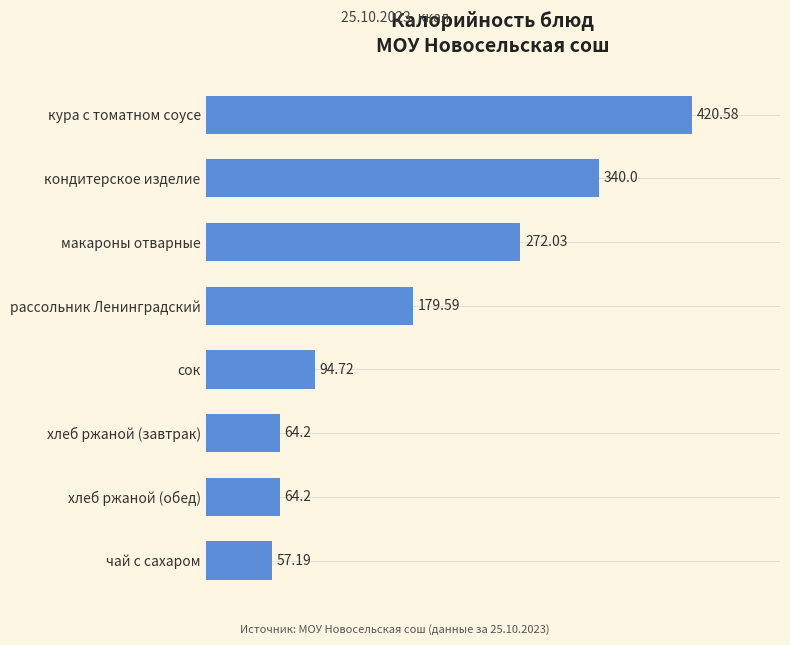

Are the bars horizontal?

Yes